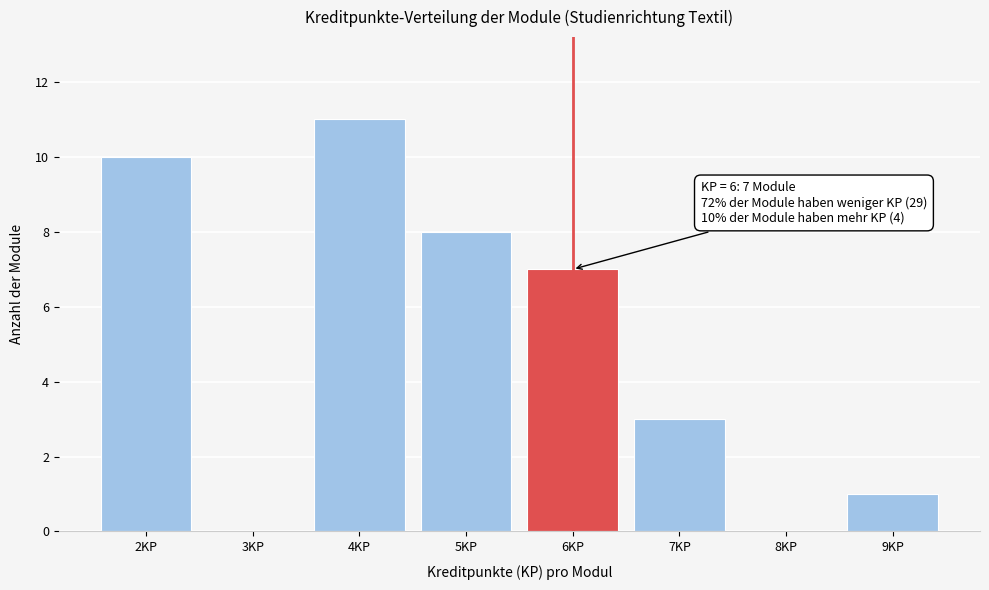

Which range on the x-axis has the tallest bar?

3.5 to 4.5